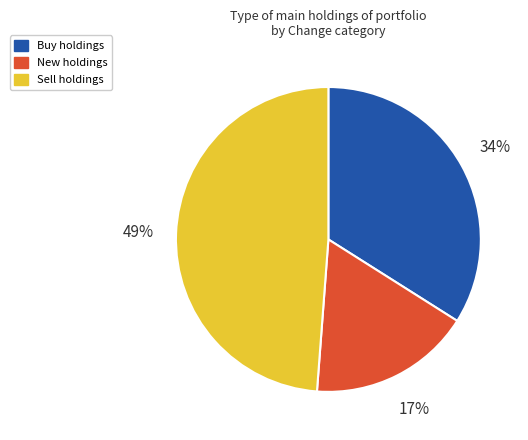

To the nearest percent, what is the average slice percentage?

33%